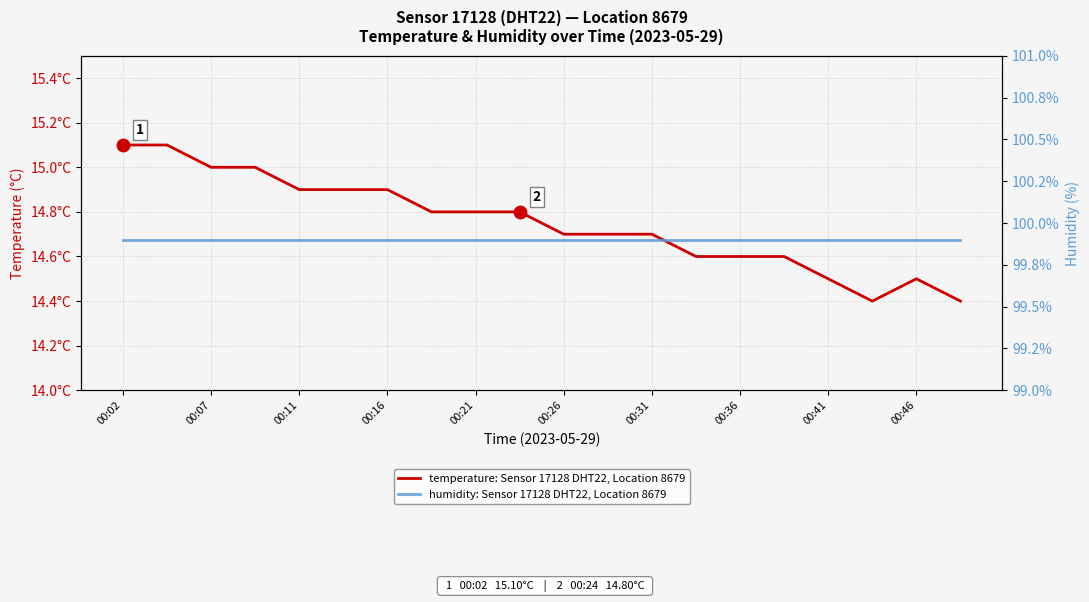

Is the value of humidity: Sensor 17128 DHT22, Location 8679 at 00:36 greater than the value of temperature: Sensor 17128 DHT22, Location 8679 at 00:11?

Yes